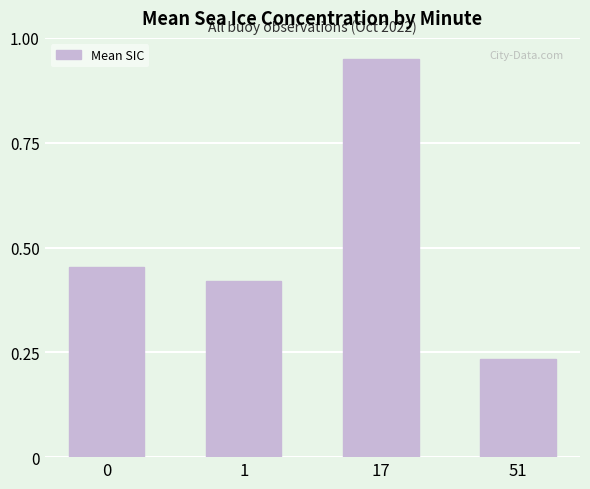

Which category has the highest value across all series?

17